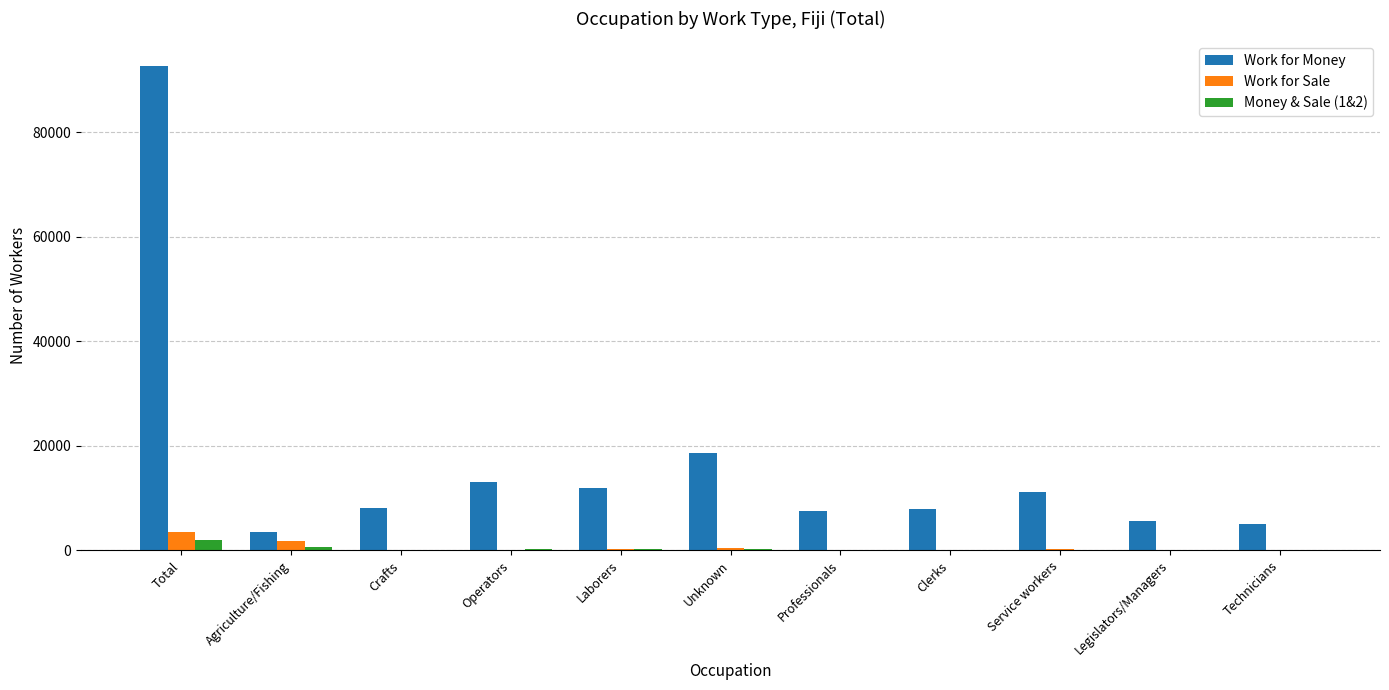

Is it true that Work for Money equals 5625 at Legislators/Managers?

True